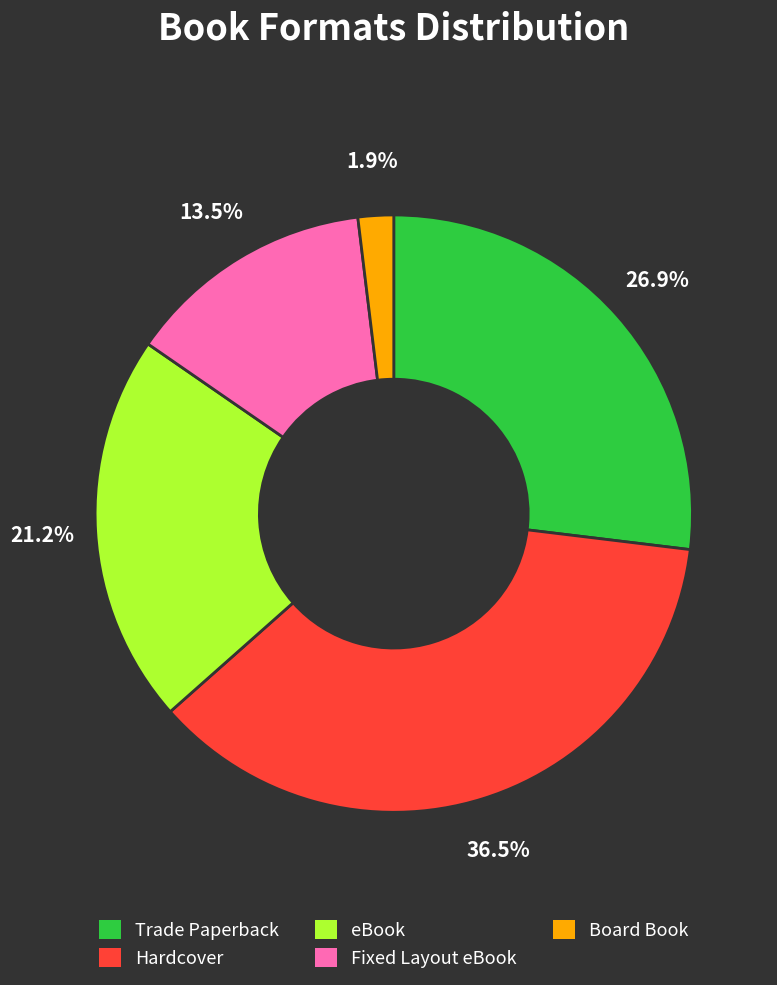

Which slice is the smallest?

Board Book